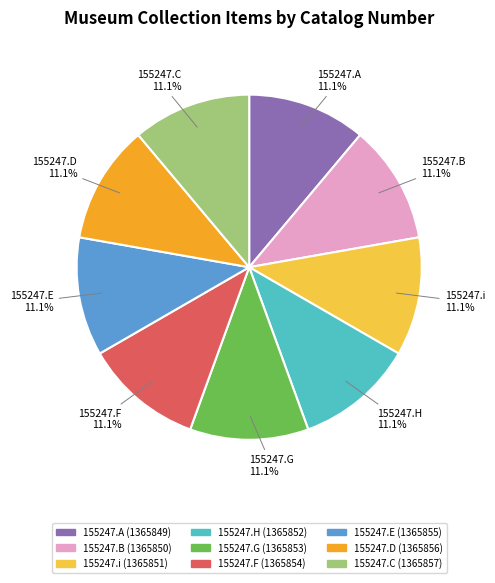

To the nearest percent, what is the combined percentage of 155247.H and 155247.i?

22%